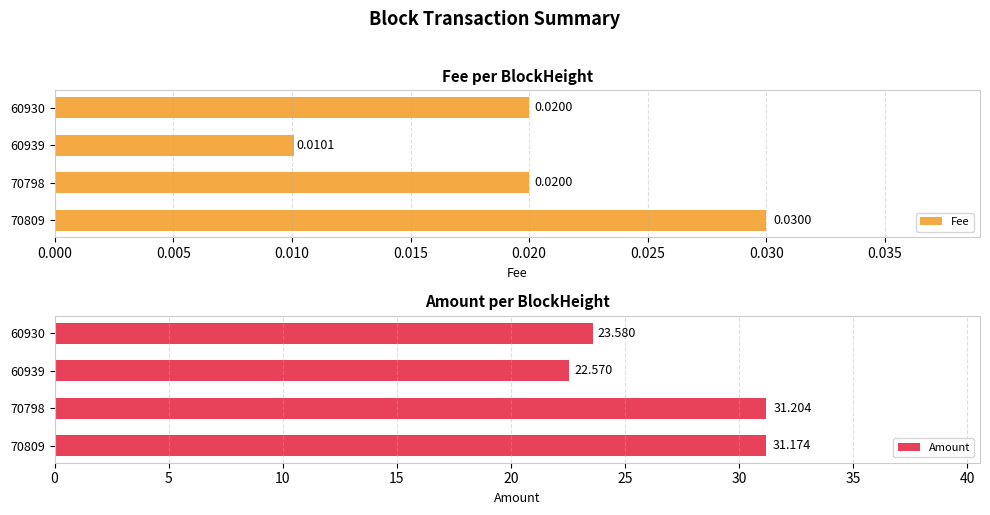

What is the difference between the highest and lowest values at 70809?

31.1